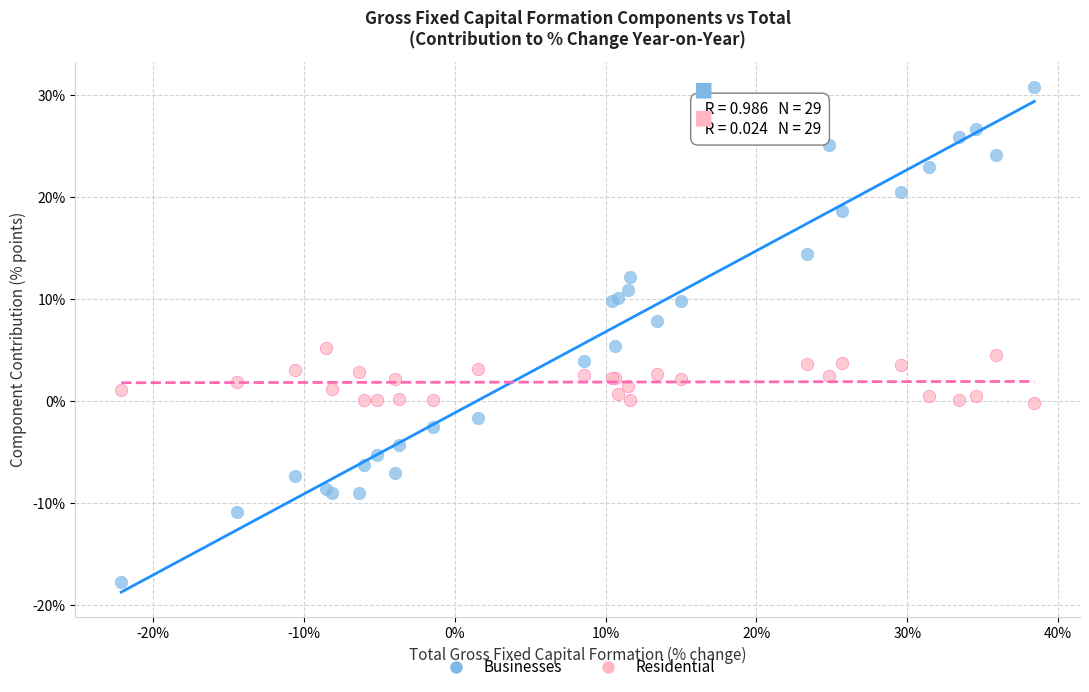

Which series contains the lowest Y value?

Businesses